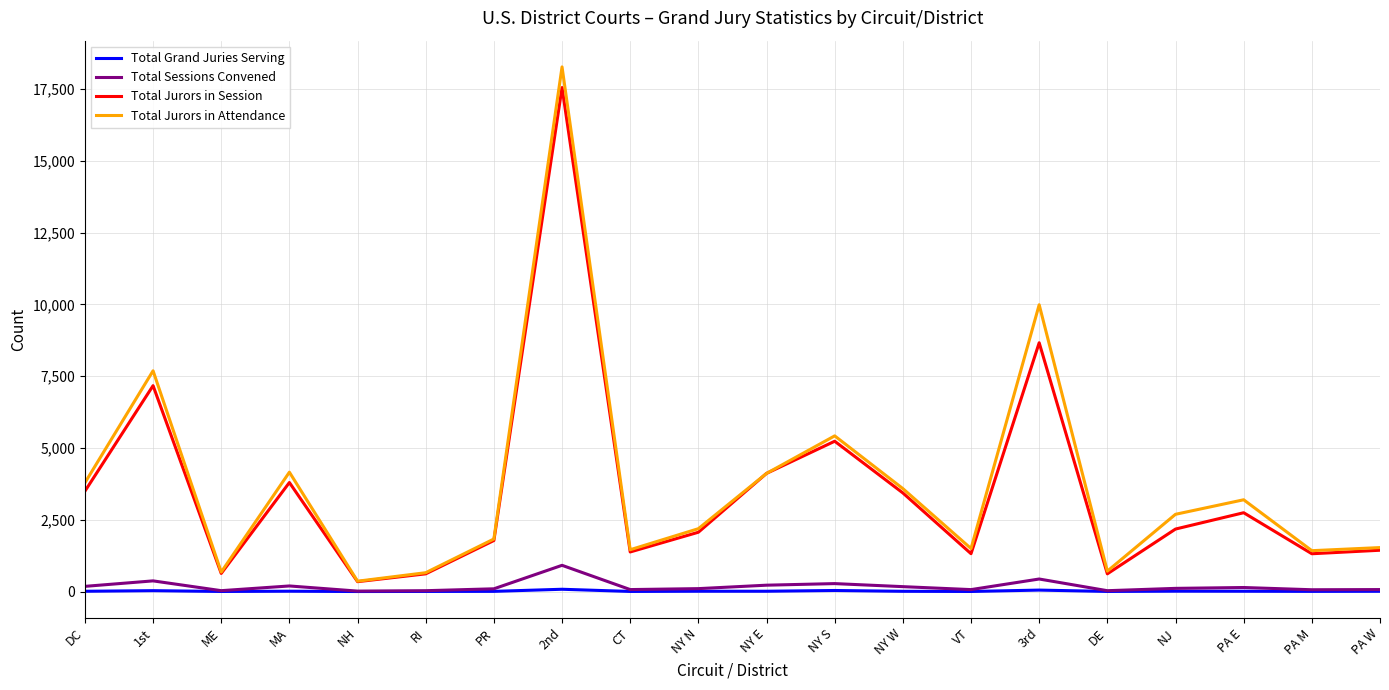

At which category is the sum across all series the highest?

2nd